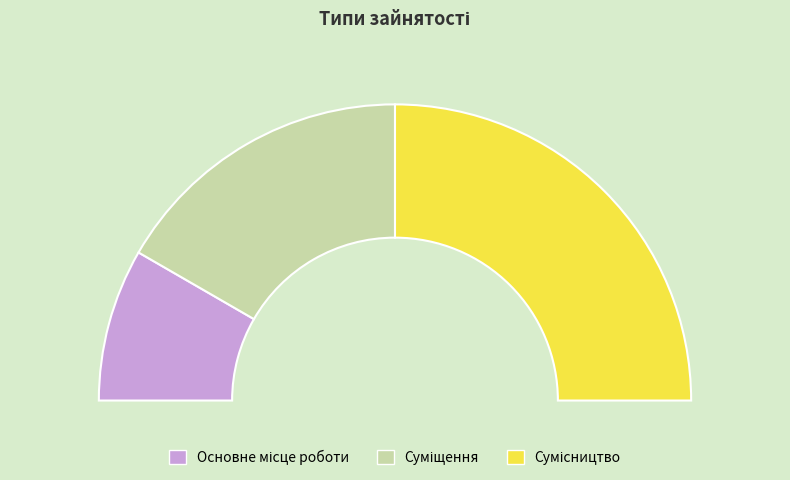

What is the smallest slice in the pie chart?

Основне місце роботи